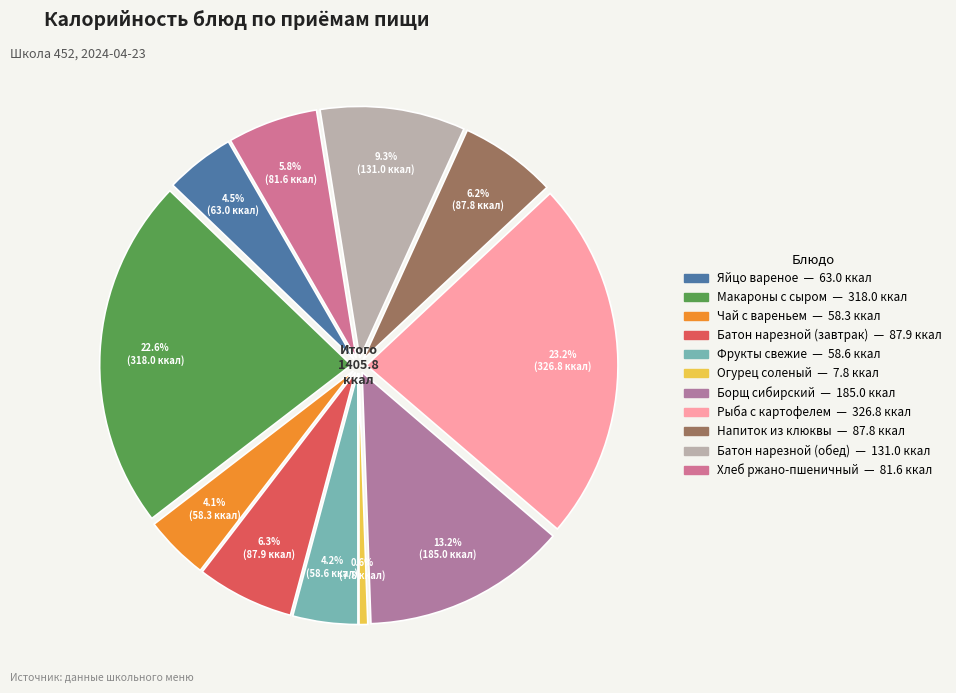

Rank the categories by value from lowest to highest.

Огурец соленый, Чай с вареньем, Фрукты свежие, Яйцо вареное, Хлеб ржано-пшеничный, Напиток из клюквы, Батон нарезной (завтрак), Батон нарезной (обед), Борщ сибирский, Макароны с сыром, Рыба с картофелем